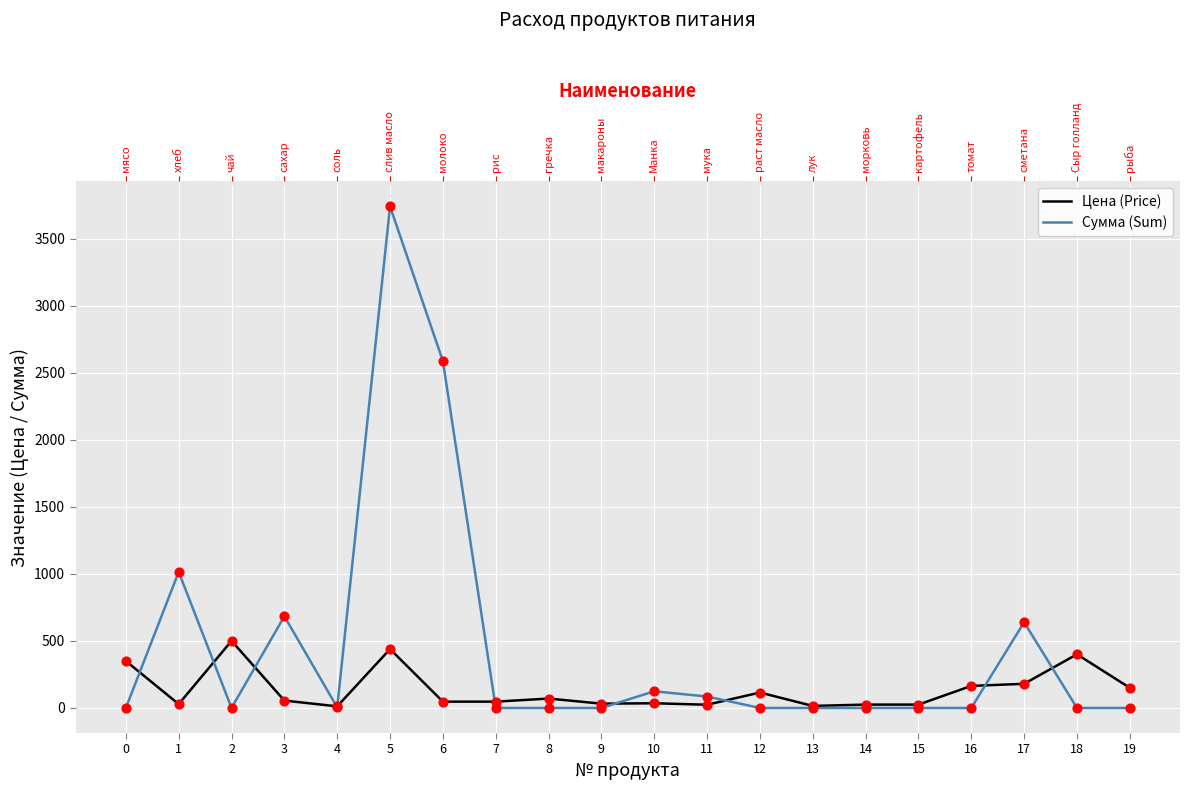

Which series has the largest total across all categories?

Сумма (Sum)